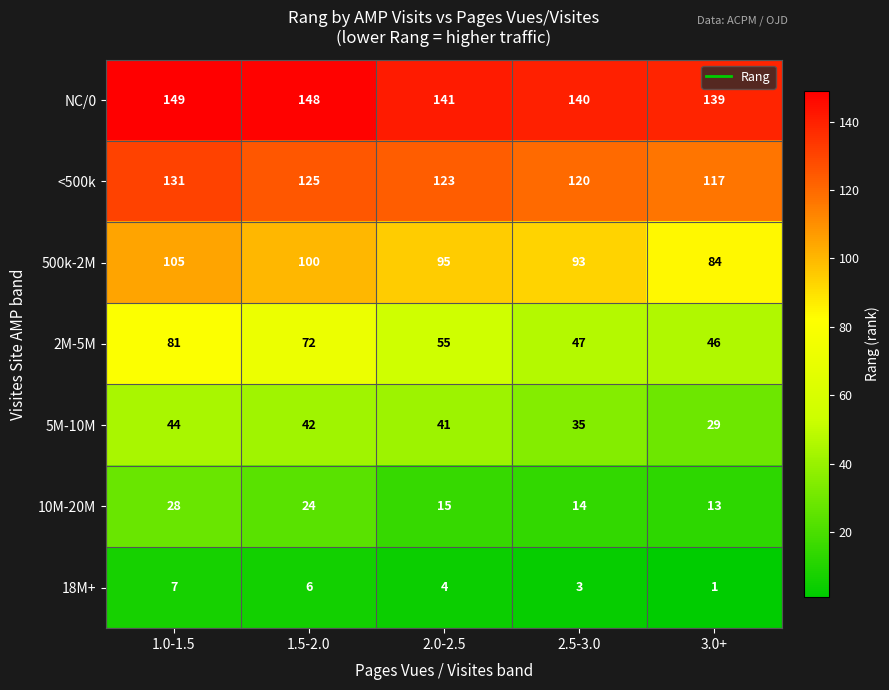

Which category has the highest value across all series?

1.0-1.5